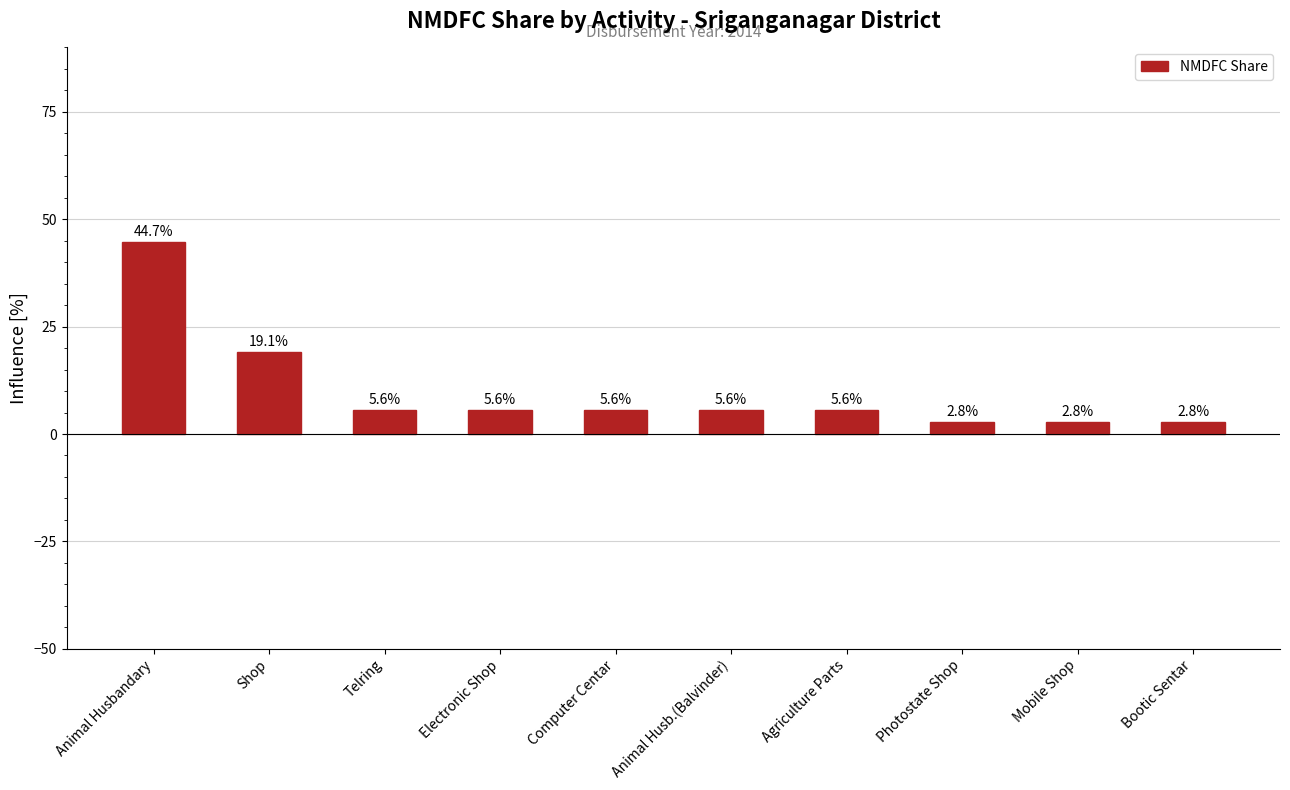

What is the approximate value at Animal Husbandary?

44.7